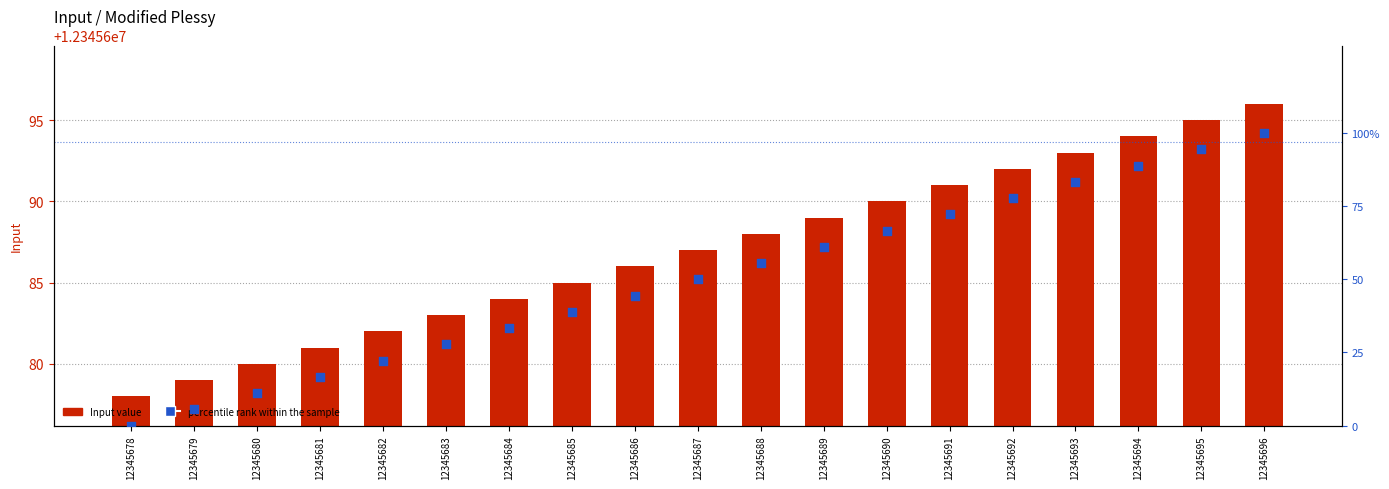

What are all the series names shown in the legend?

Input value, percentile rank within the sample